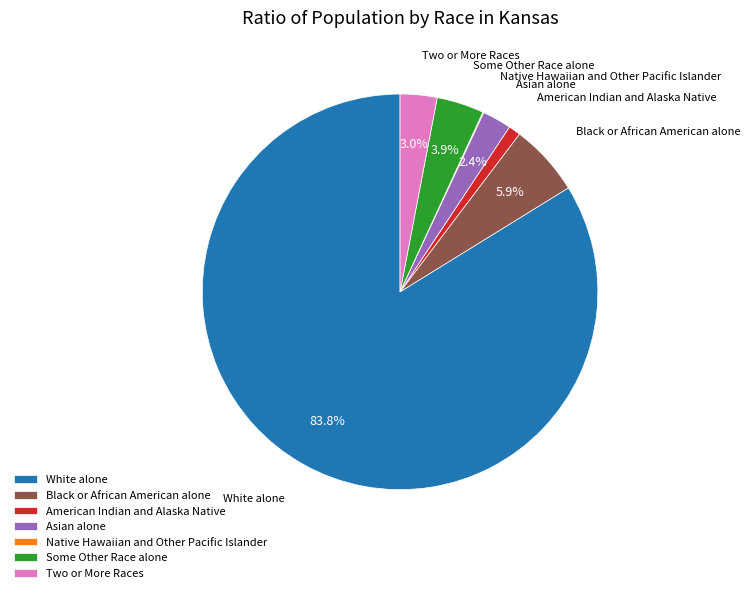

To the nearest percent, what is the difference between the Some Other Race alone and Two or More Races slice percentages?

1%